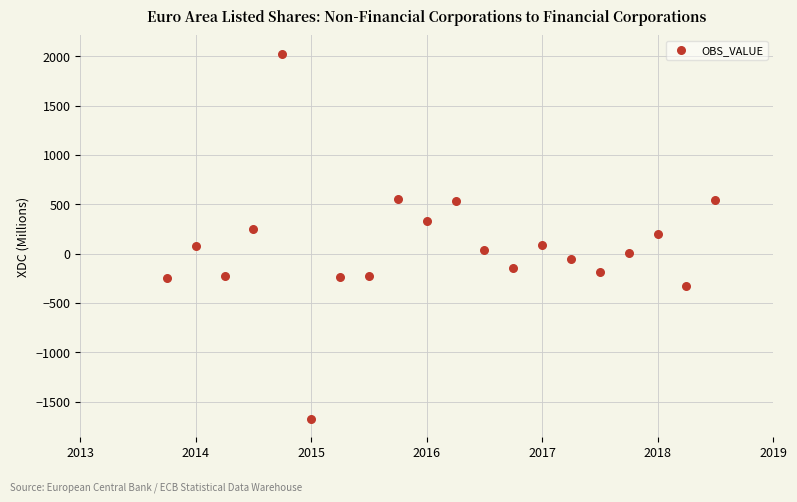

What is the range of X values (max minus min)?

4.8